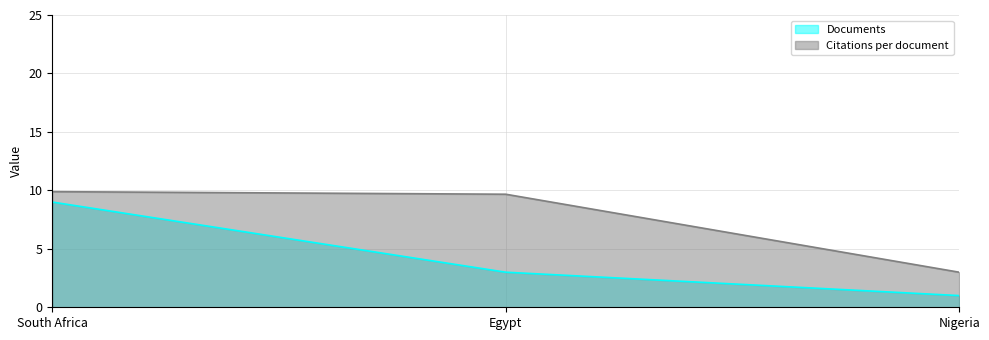

Reading right to left, what are all the values shown in this chart?

Documents: Nigeria=1.0	Egypt=3.0	South Africa=9.0
Citations per document: Nigeria=3.0	Egypt=9.7	South Africa=9.9